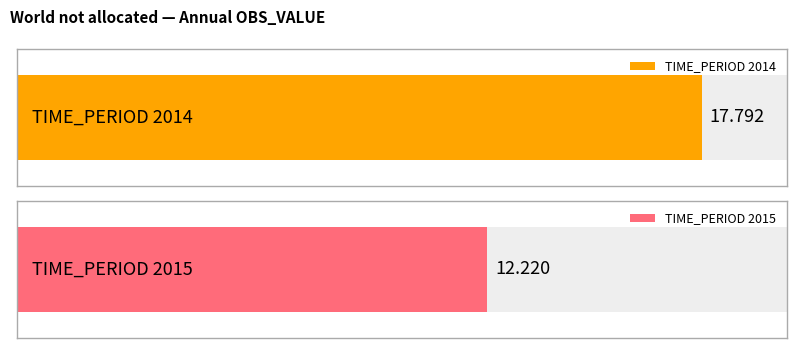

The chart shows a value of 6.5 at 2015. True or false?

False